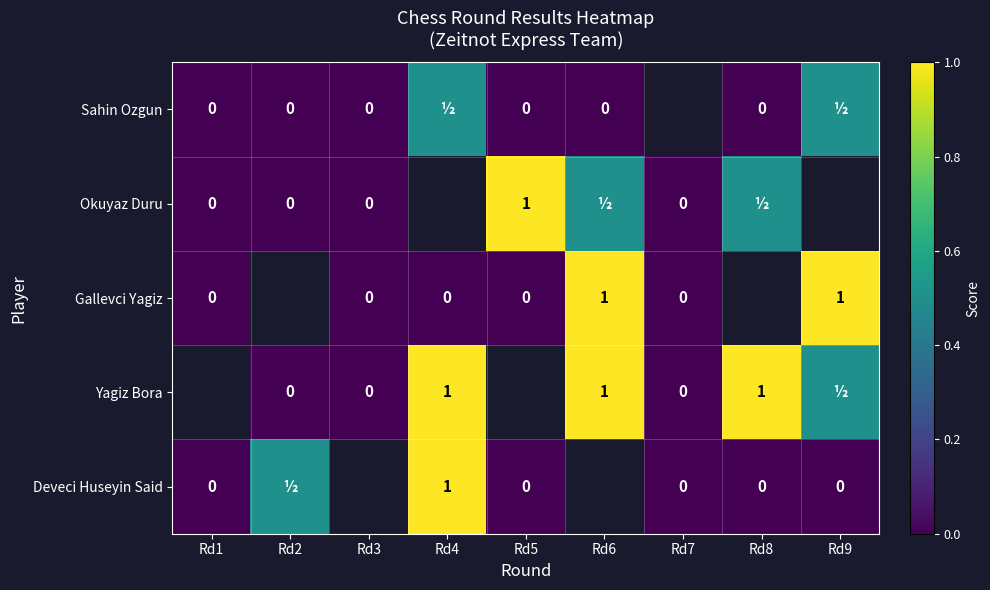

At how many categories does at least one series exceed 0?

6